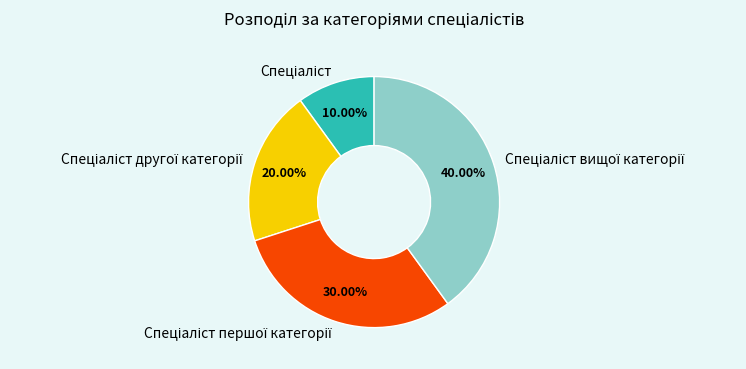

Is there any slice that represents more than half of the pie?

No